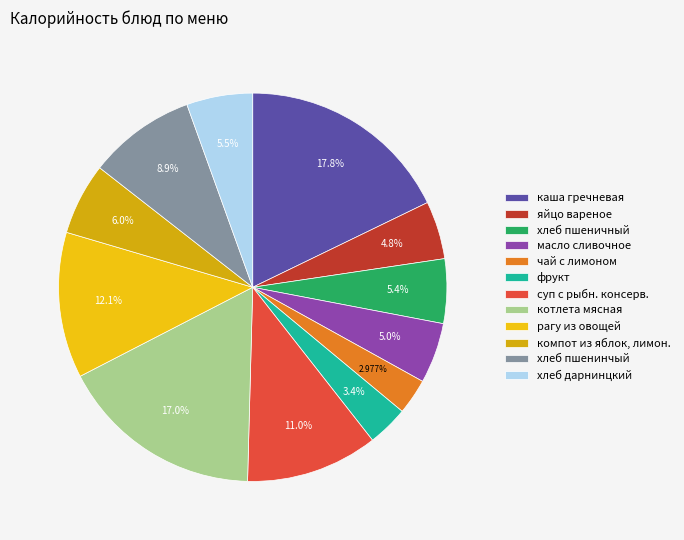

How many segments does this pie chart have?

12